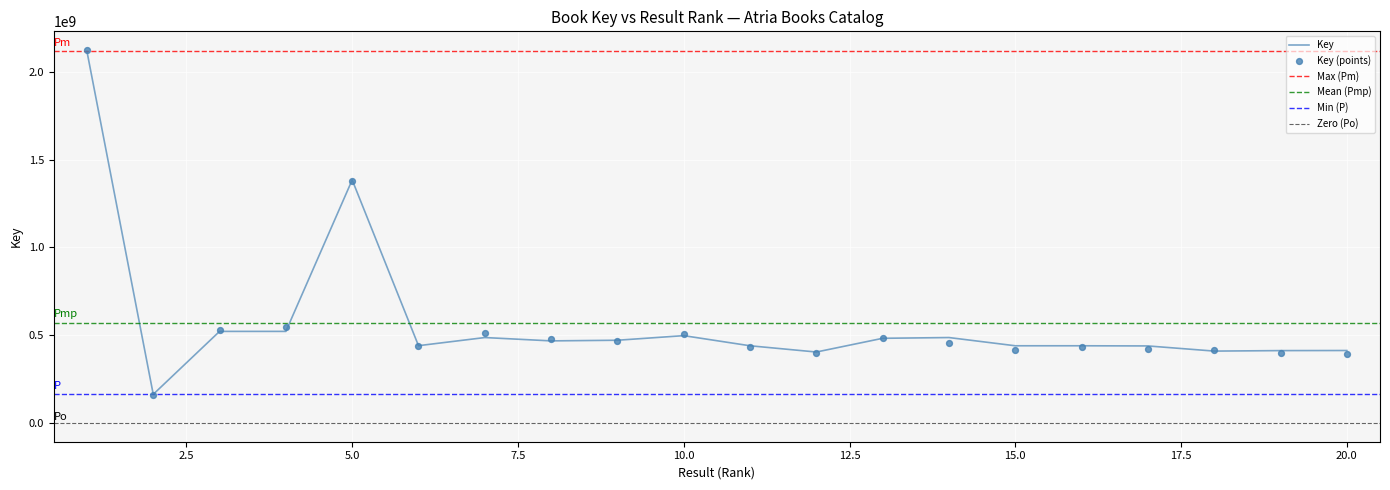

What is the change in value from 18 to 19?

+2794416